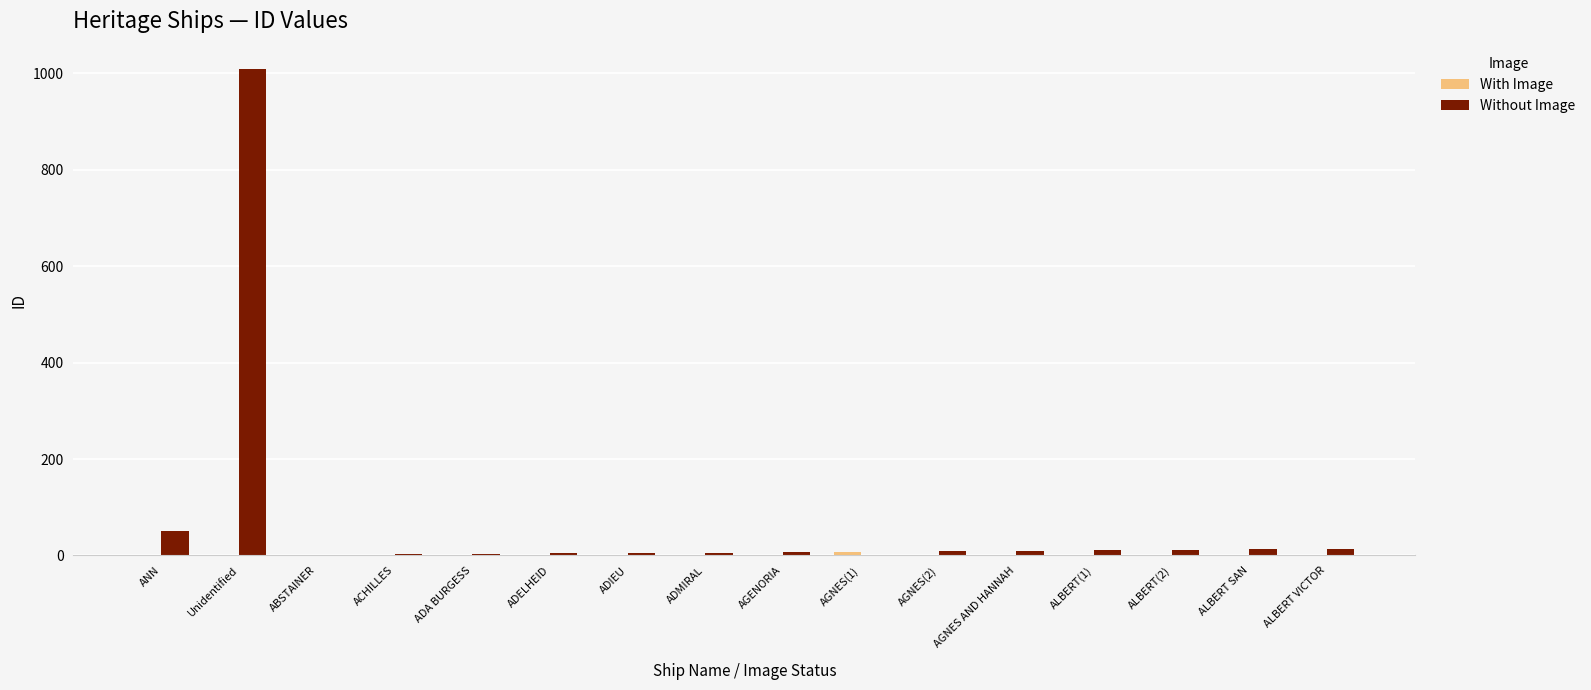

What is the average value of the Without Image series?

72